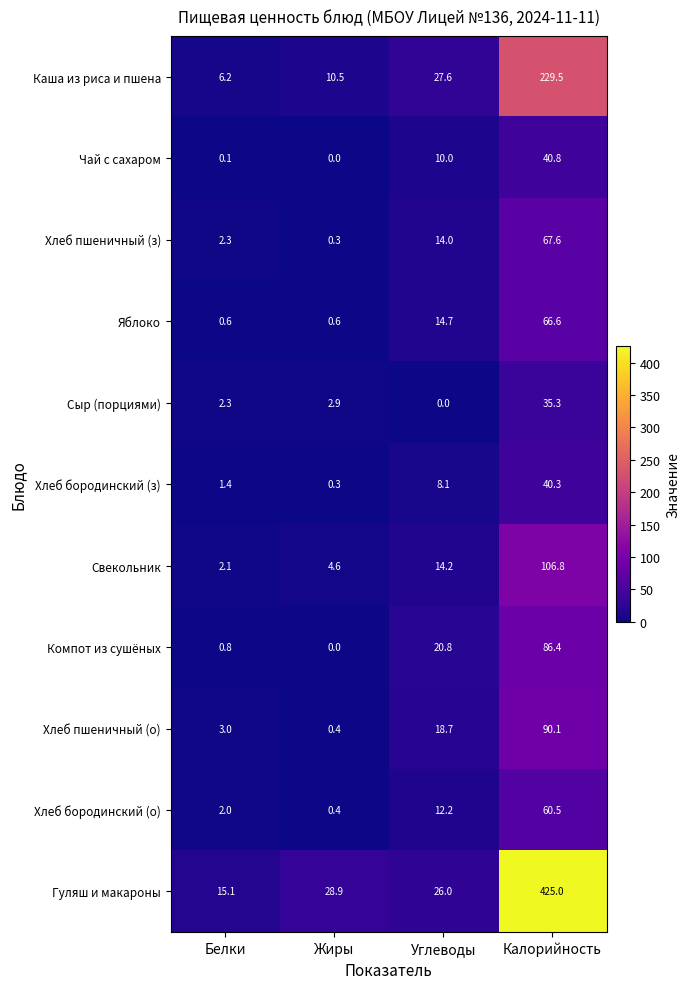

List the series in order of their peak value, lowest first.

Сыр (порциями), Хлеб бородинский (з), Чай с сахаром, Хлеб бородинский (о), Яблоко, Хлеб пшеничный (з), Компот из сушёных, Хлеб пшеничный (о), Свекольник, Каша из риса и пшена, Гуляш и макароны